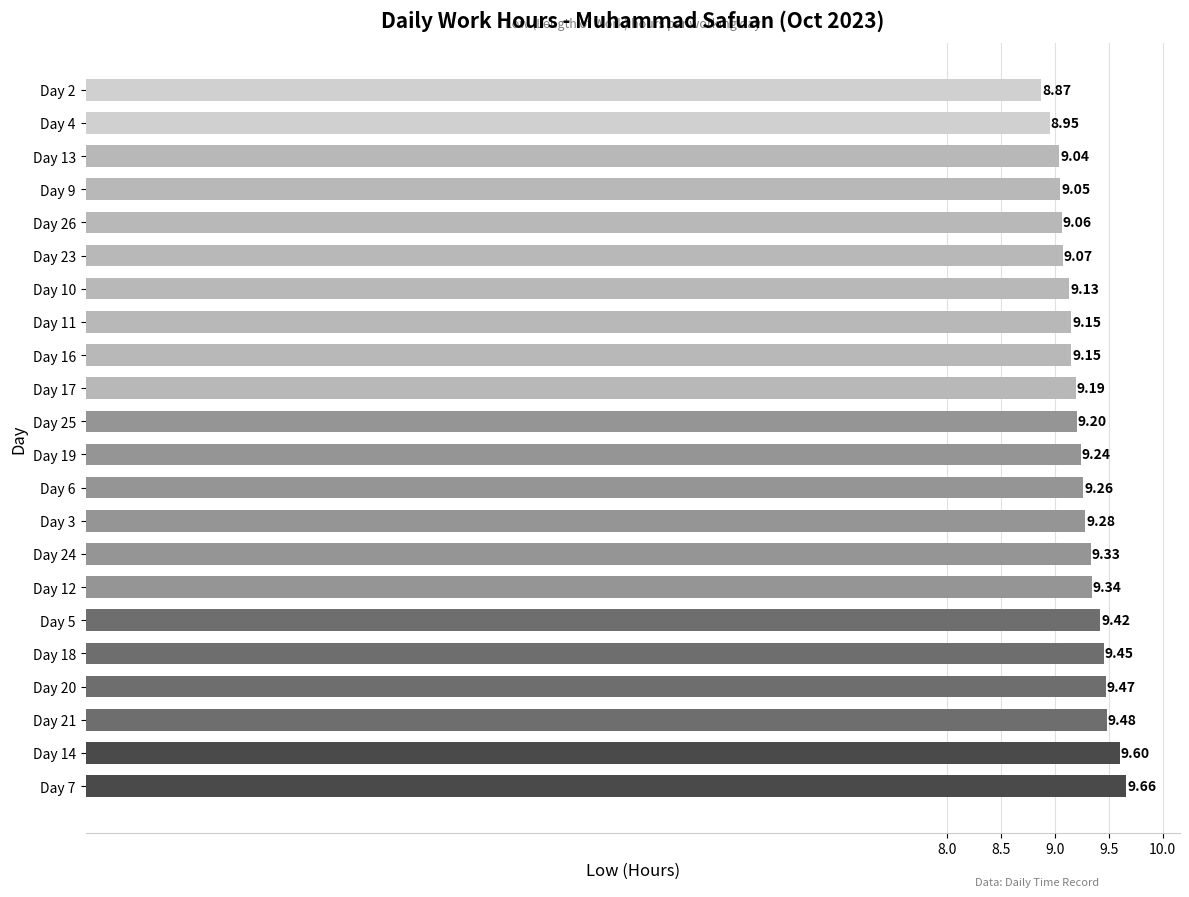

What is the average value?

9.2